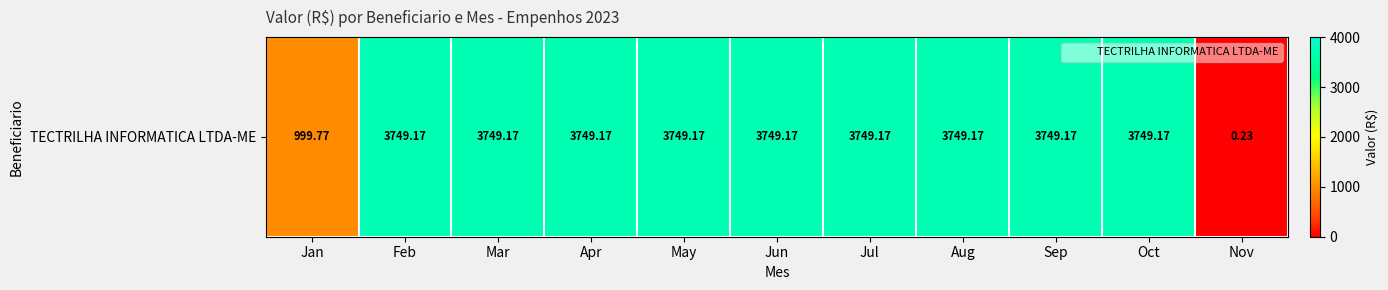

Is it true that the value at Jul is 2195.5?

False